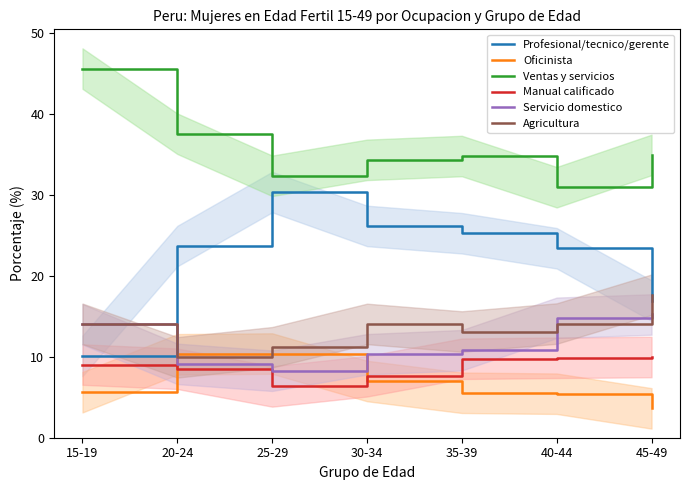

Where does the Manual calificado series first go above 9?

15-19